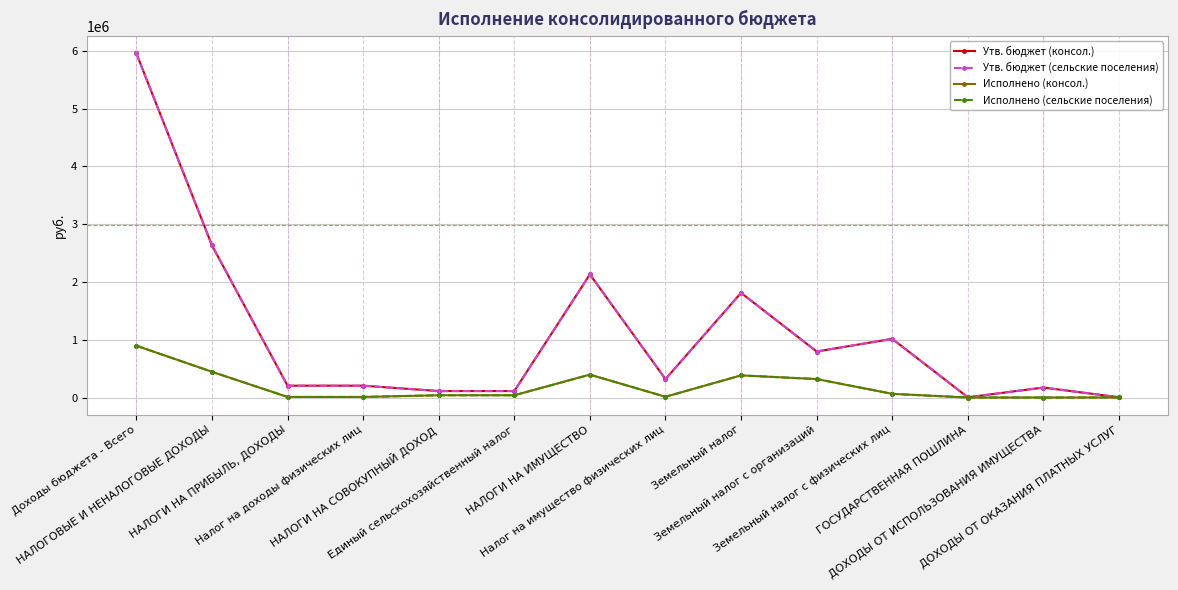

What is the label of the 2nd point from the right?

ДОХОДЫ ОТ ИСПОЛЬЗОВАНИЯ ИМУЩЕСТВА